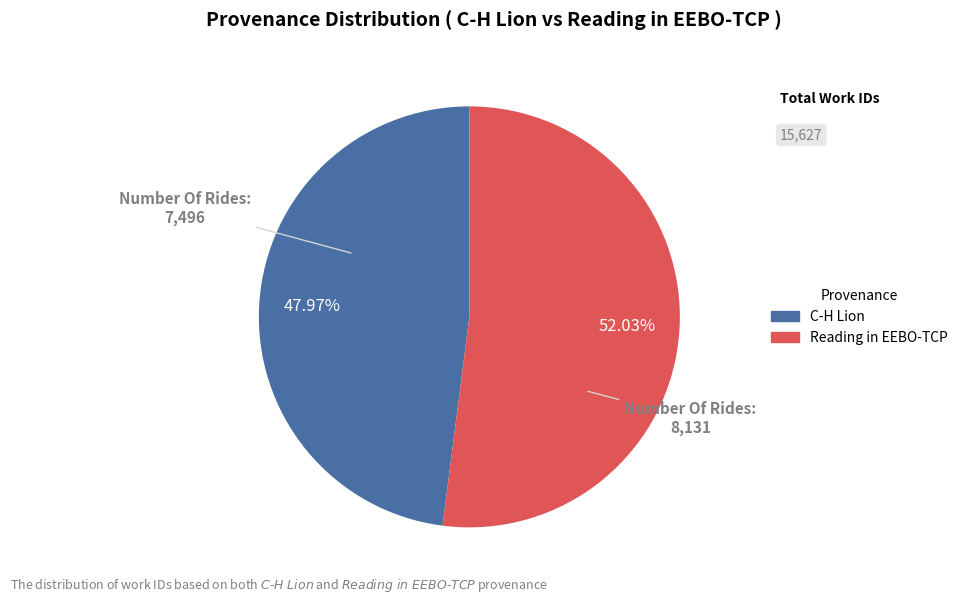

To the nearest percent, what is the difference between the largest and smallest slice percentages?

4%